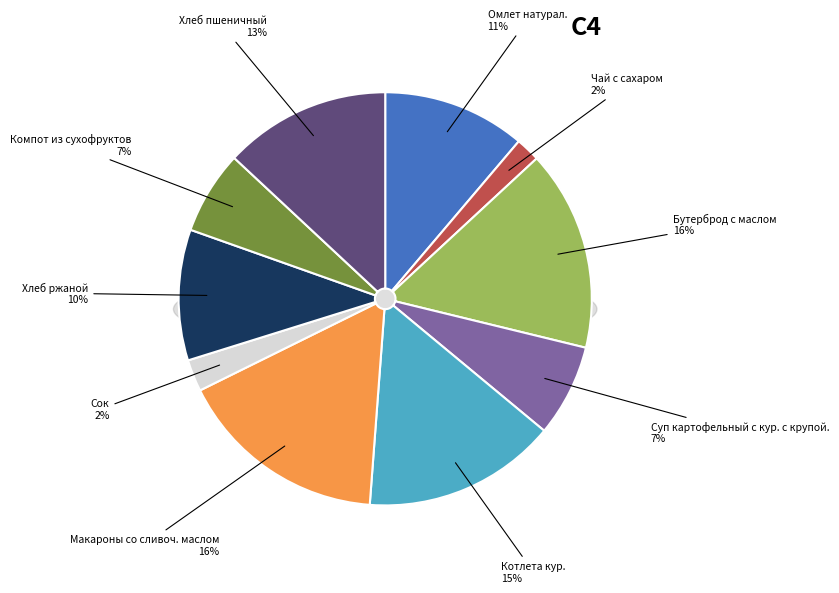

The Чай с сахаром slice represents 1% of the pie. True or false?

False